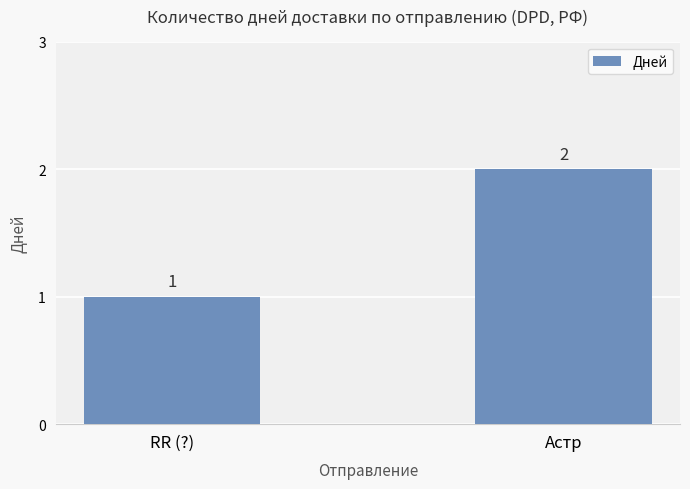

What is the difference between the maximum and minimum values?

1